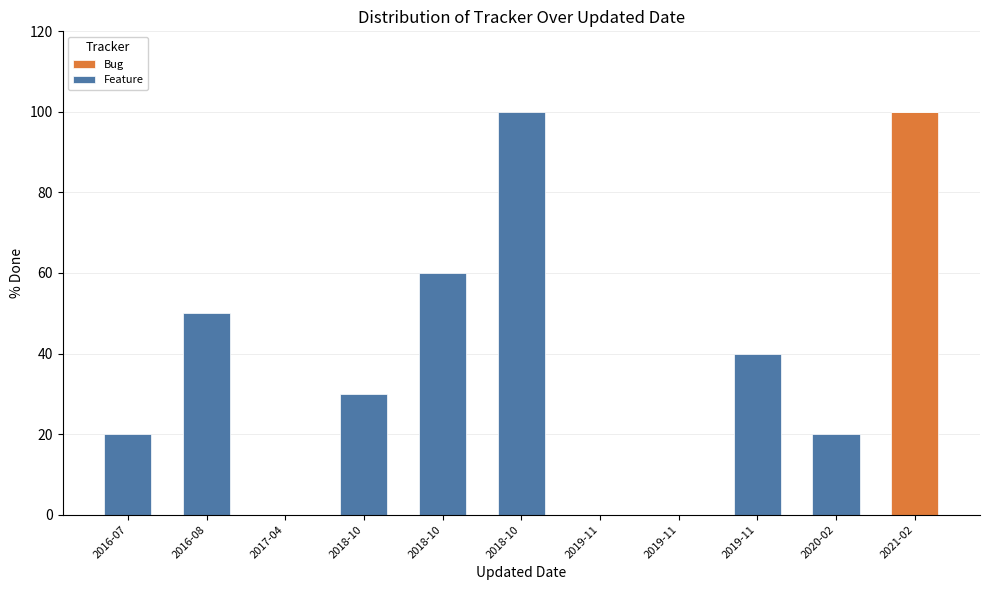

Count the number of categories in the chart.

11